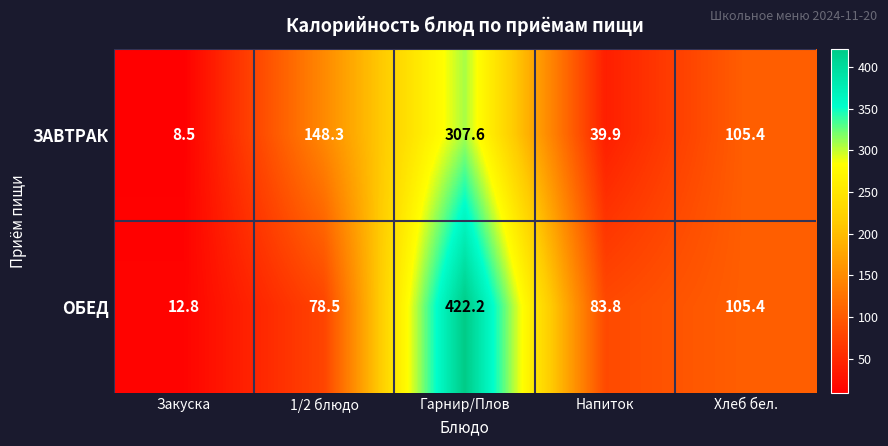

Is it true that ОБЕД equals 656.9 at Гарнир/Плов?

False